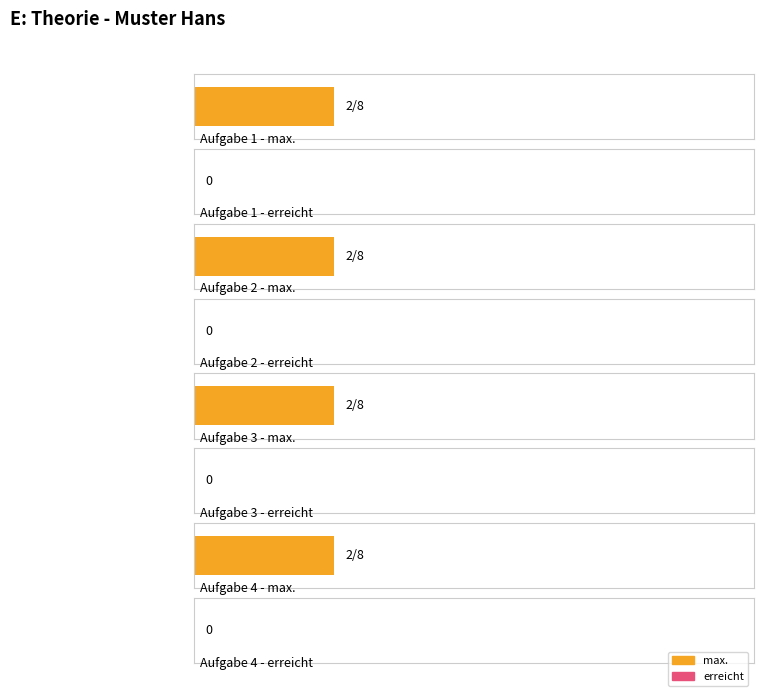

Rank the series by their average value, from highest to lowest.

max., erreicht